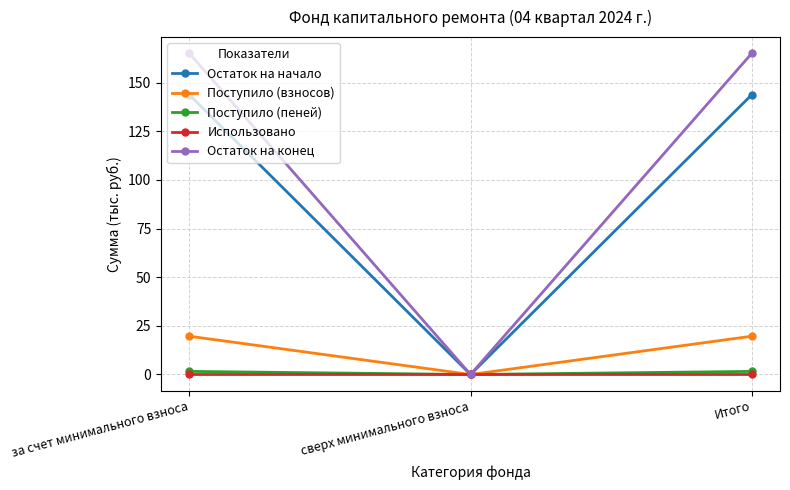

Which series has the largest total across all categories?

Остаток на конец